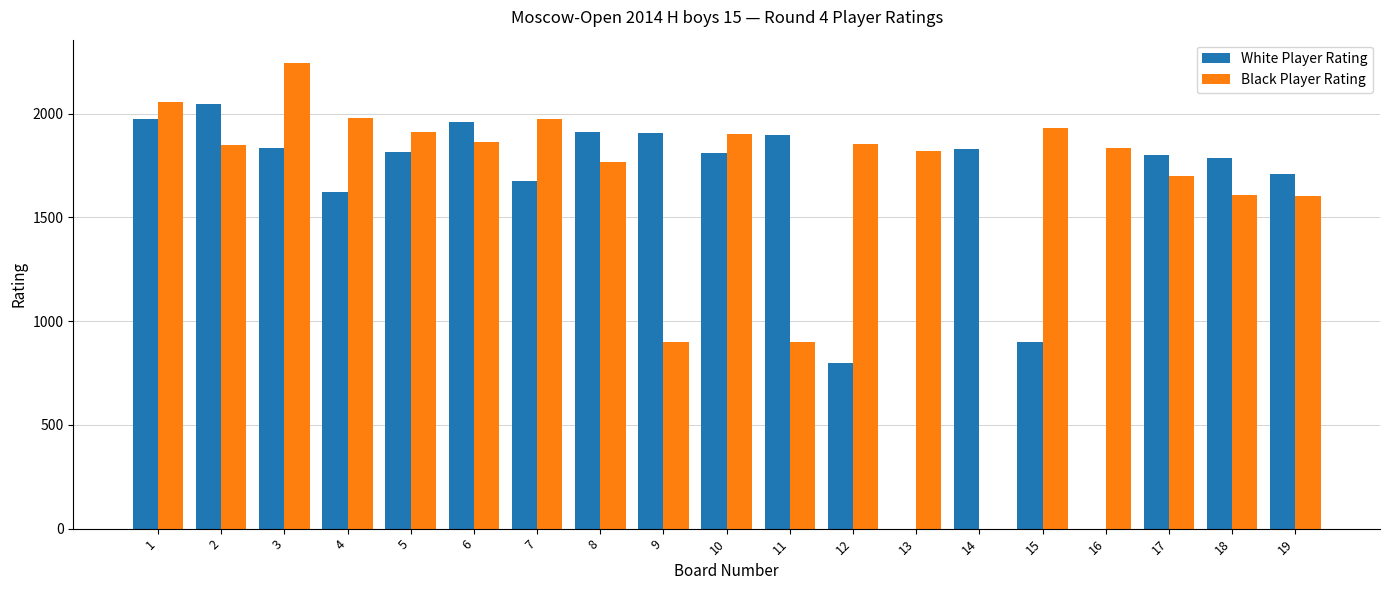

Is the value of White Player Rating at 1 greater than the value of Black Player Rating at 19?

Yes